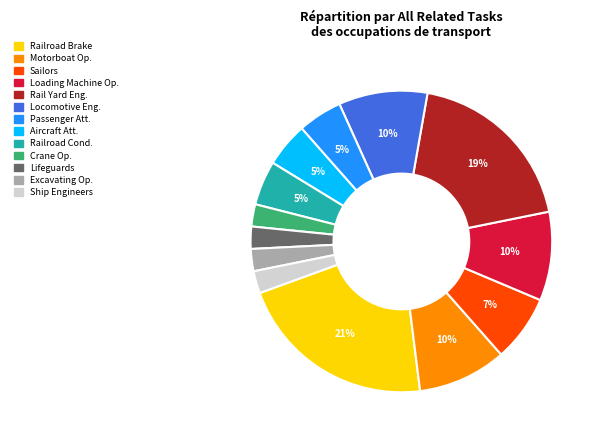

Is there any slice that represents more than half of the pie?

No